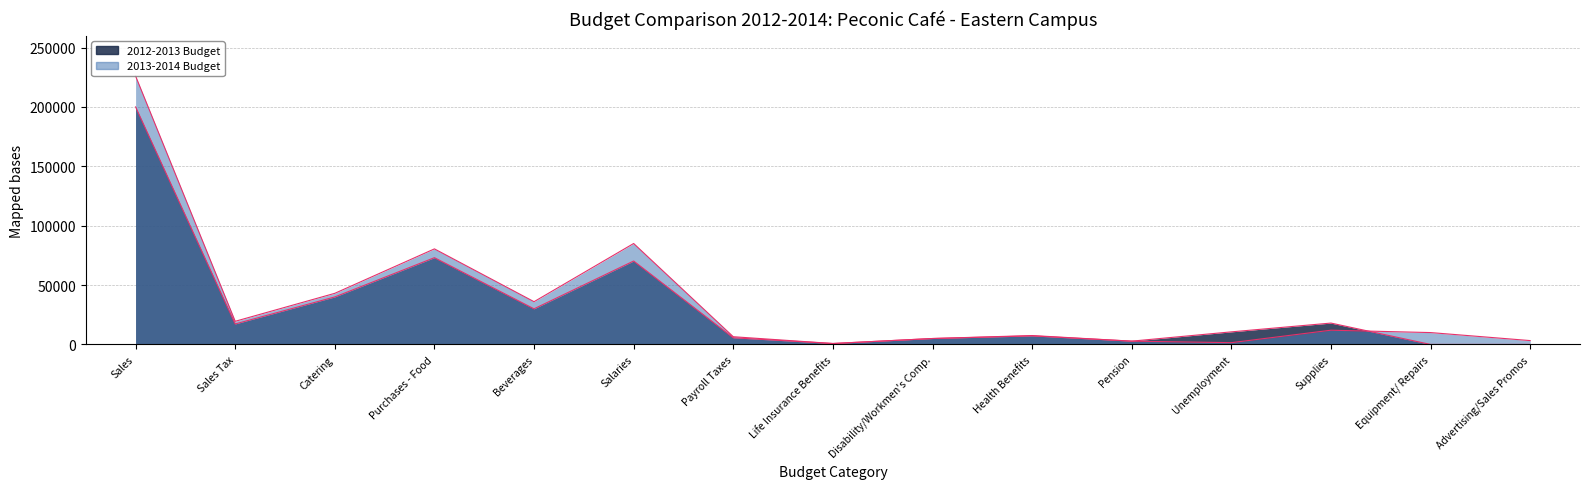

What is the label of the 13th point from the right?

Catering